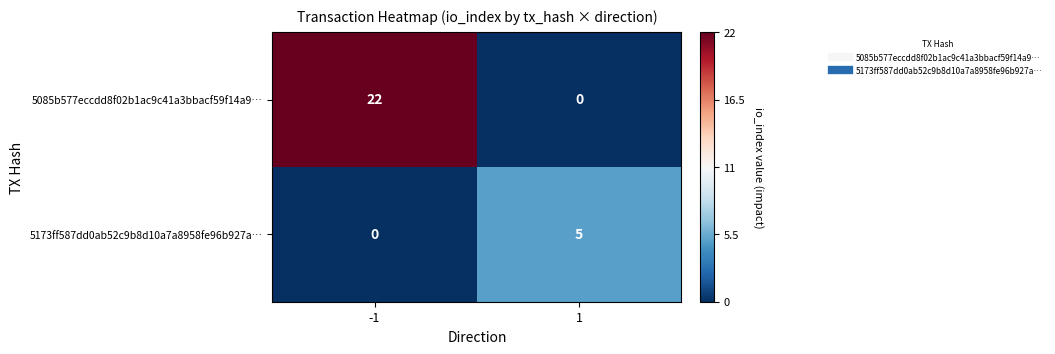

What is the difference between the maximum and minimum values in the 5085b577eccdd8f02b1ac9c41a3bbacf59f14a9… series?

22